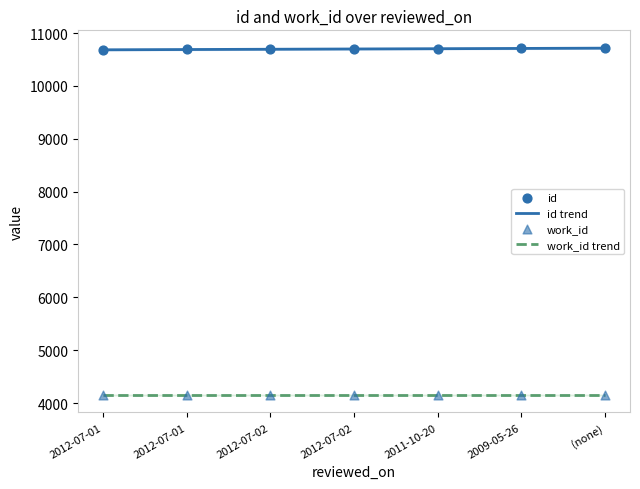

What is the highest value of the id trend series?

10715.0